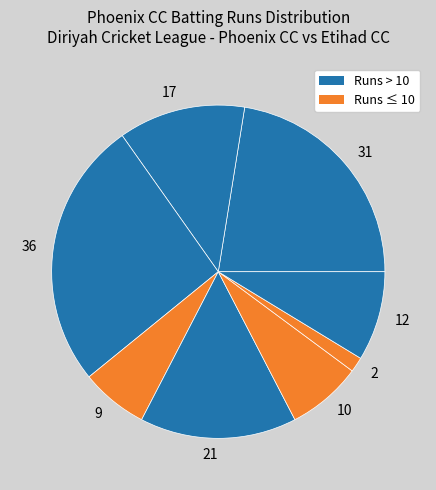

Is there a majority slice in this chart?

No